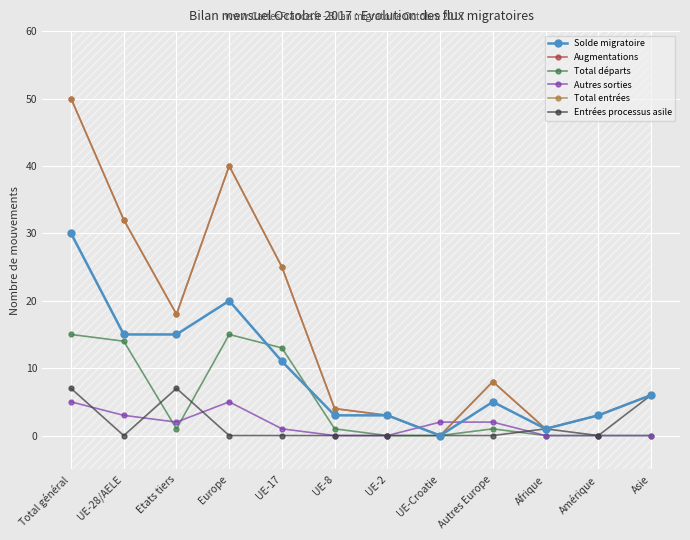

The value of Autres sorties at Europe is 1. True or false?

False